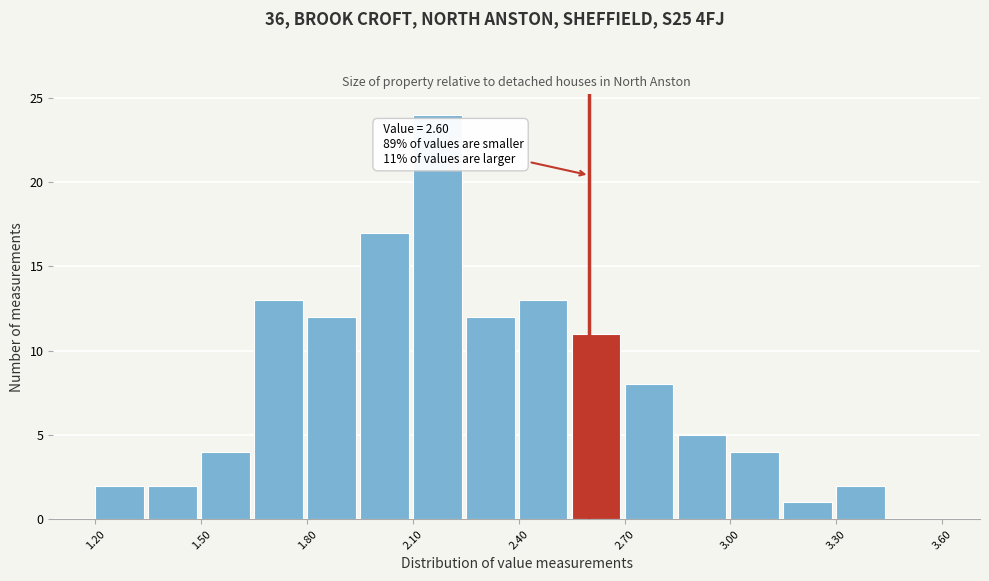

Around what value on the x-axis is the tallest bar? Give the approximate position of its centre, as read against the axis.

2.15